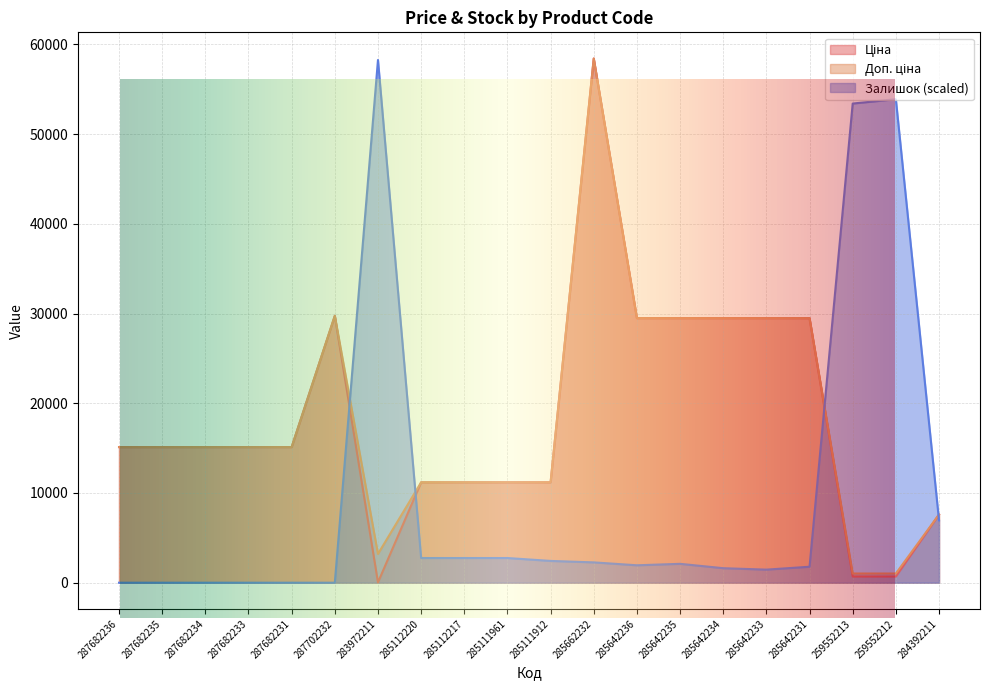

What are all the series names shown in the legend?

Ціна, Доп. ціна, Залишок